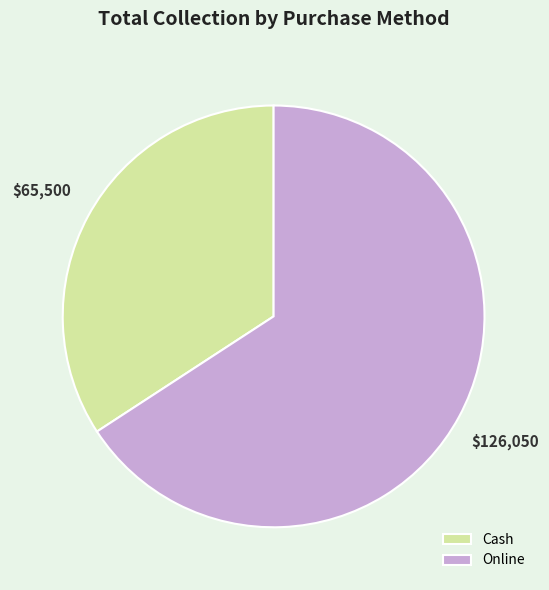

Approximately how many times larger is the value at Cash compared to Online?

0.5